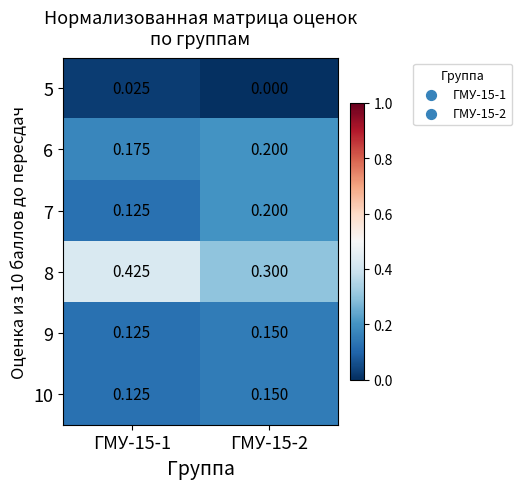

Is the value of 10 at ГМУ-15-2 greater than the value of 6 at ГМУ-15-2?

No